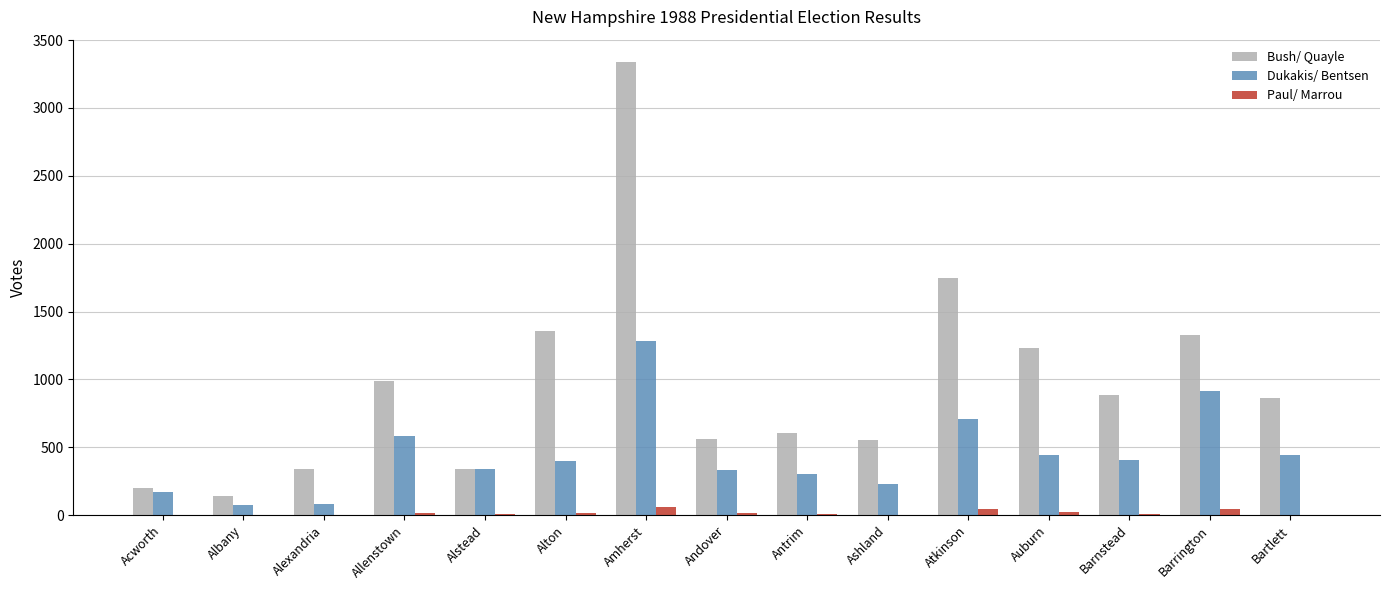

What is the approximate value of Bush/ Quayle at Ashland?

552